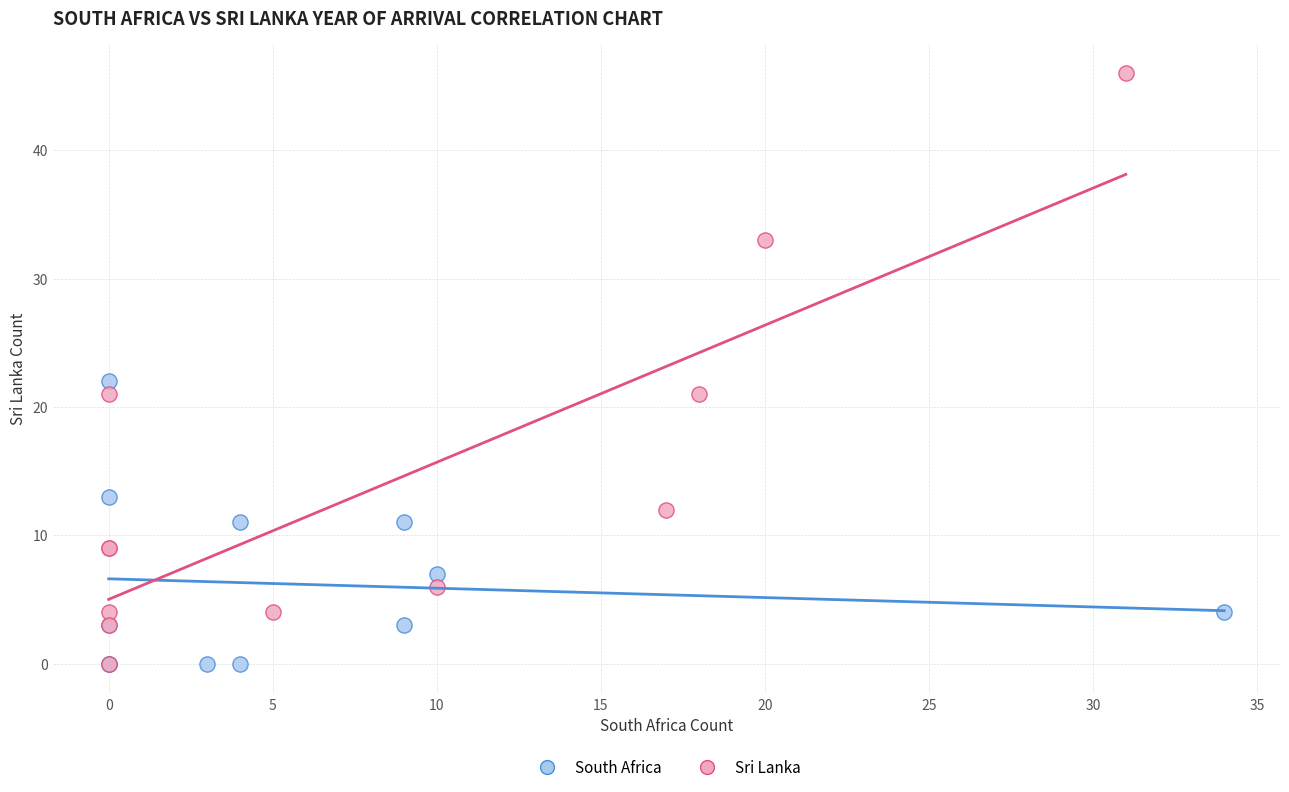

Which series has the largest Y range (max minus min)?

Sri Lanka